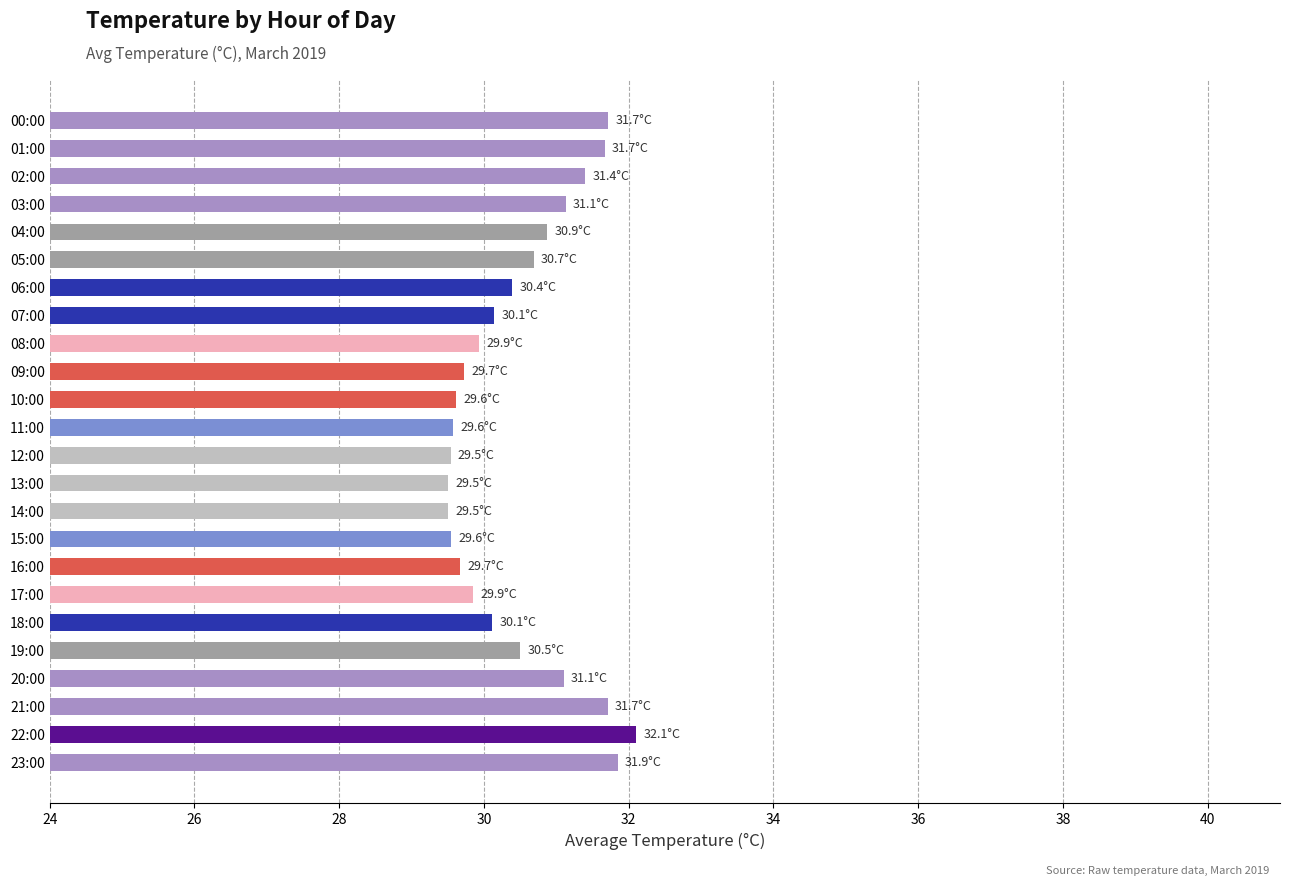

What is the value of the 19th bar from the top?

30.1